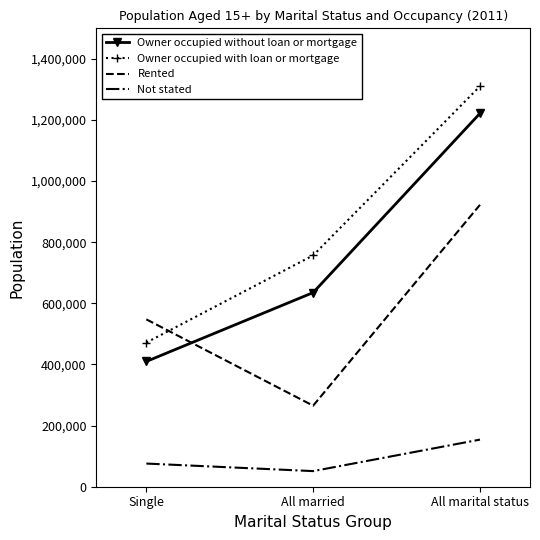

At which label is Not stated closest to 102613?

Single